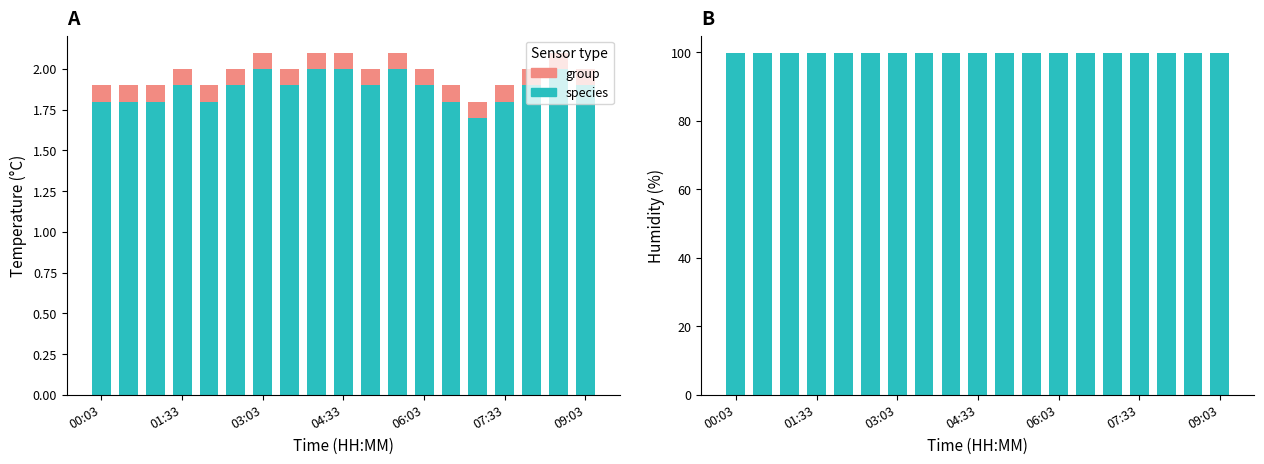

What is the difference between the highest and lowest values at 17?

99.8